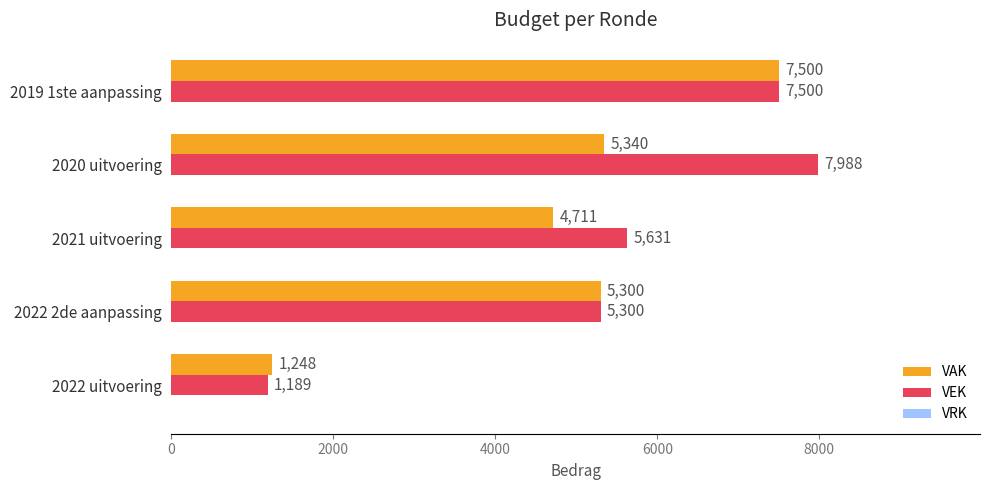

What is the difference between the VAK values at 2019 1ste aanpassing and 2022 2de aanpassing?

2200